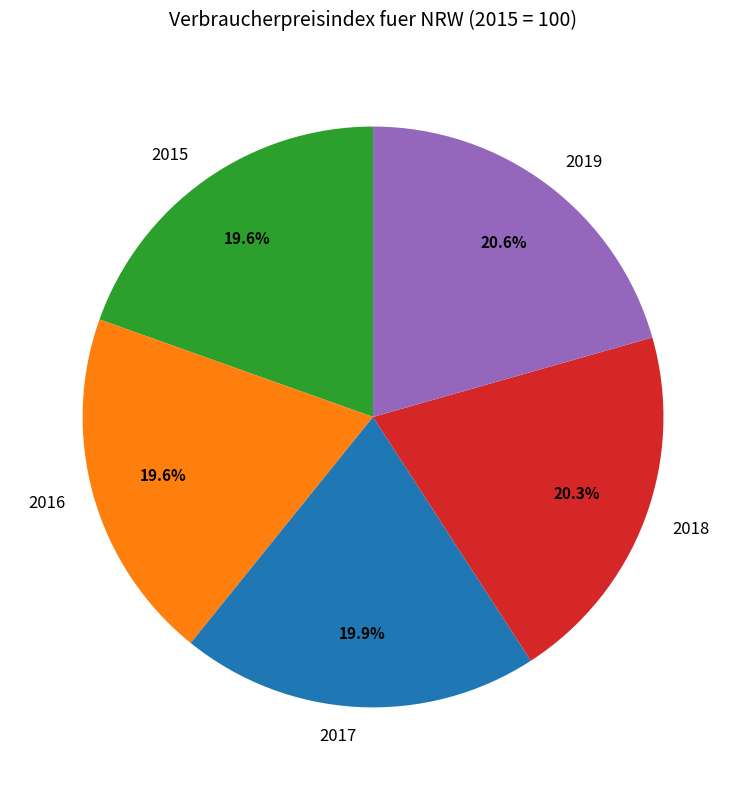

Is there a majority slice in this chart?

No